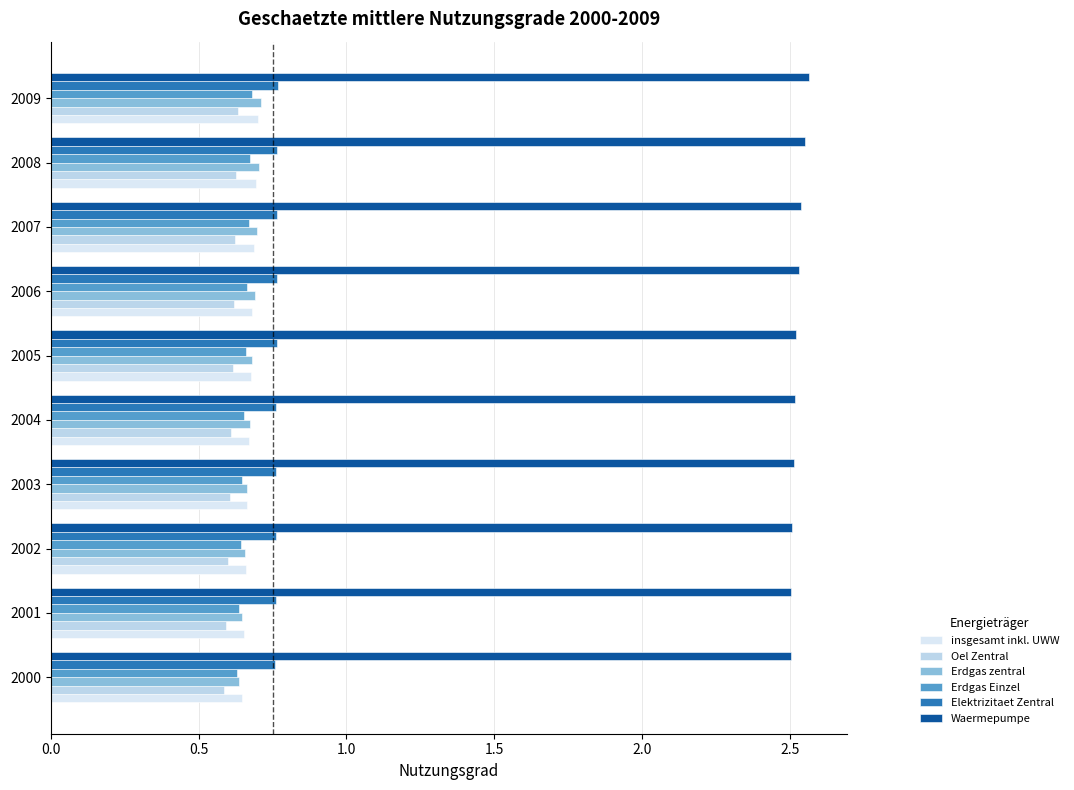

How many distinct data groups are displayed?

6